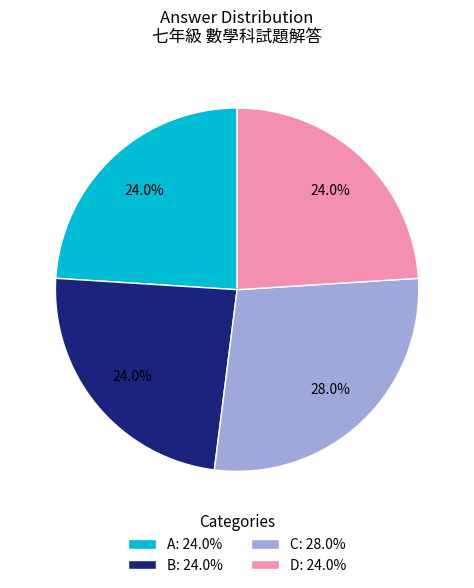

What percentage is NOT represented by A?

76.0%